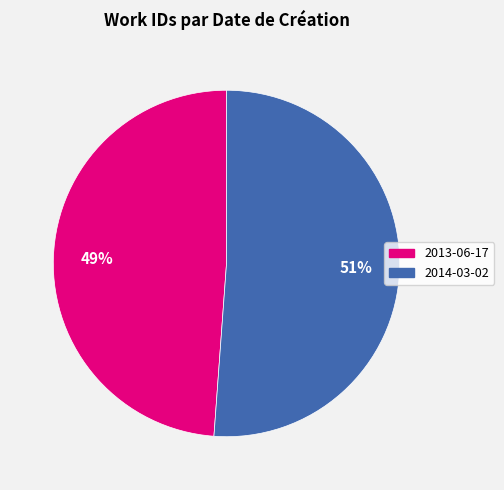

Which category has the smallest portion of the pie?

2013-06-17